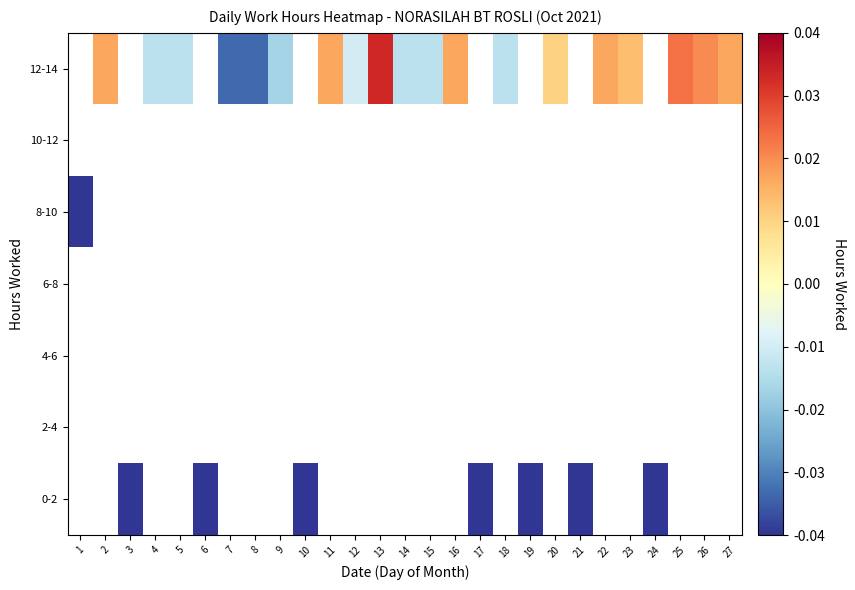

List the series in order of their peak value, lowest first.

12-14, 10-12, 8-10, 6-8, 4-6, 2-4, 0-2